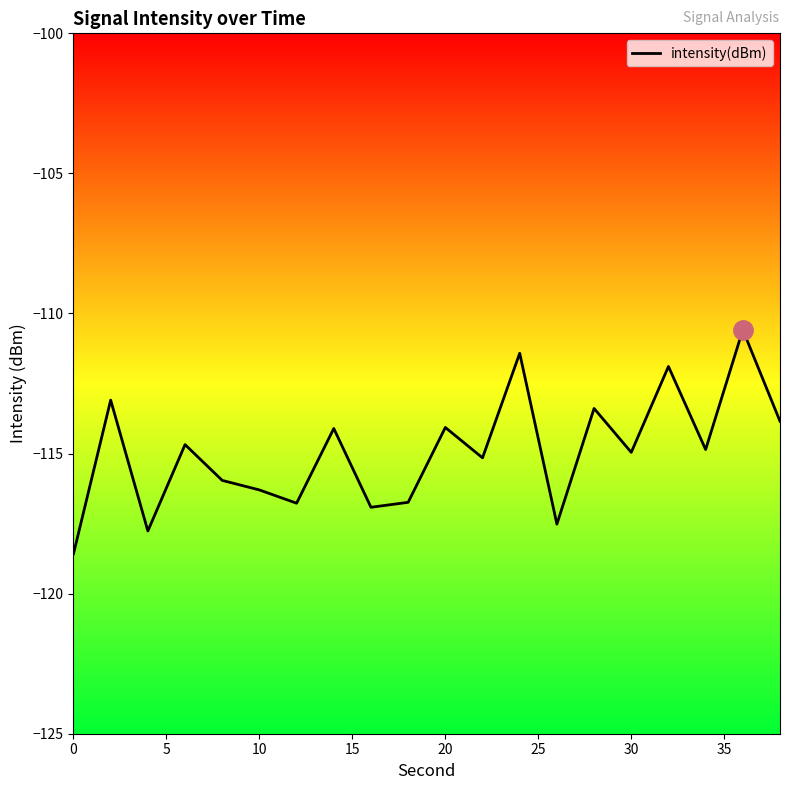

What is the difference between the maximum and minimum values?

8.0